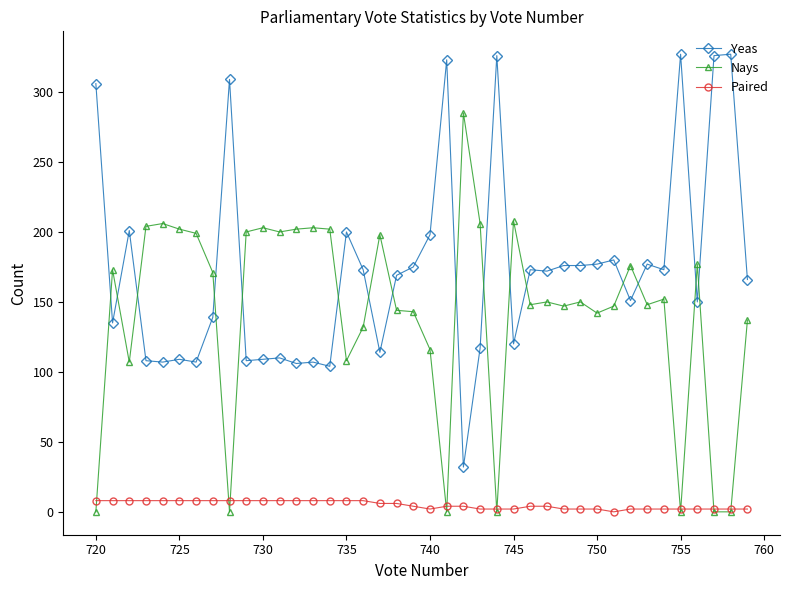

How many times do Nays and Yeas cross each other?

16